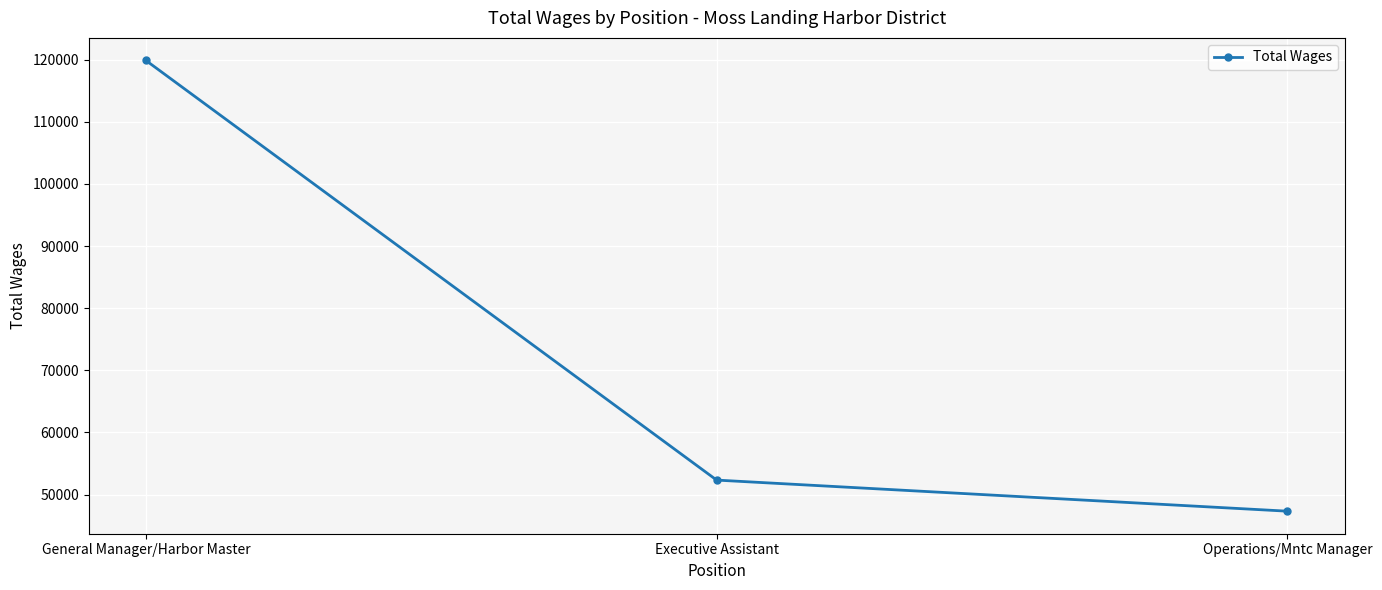

Where is the data nearest to the value 83596?

Executive Assistant